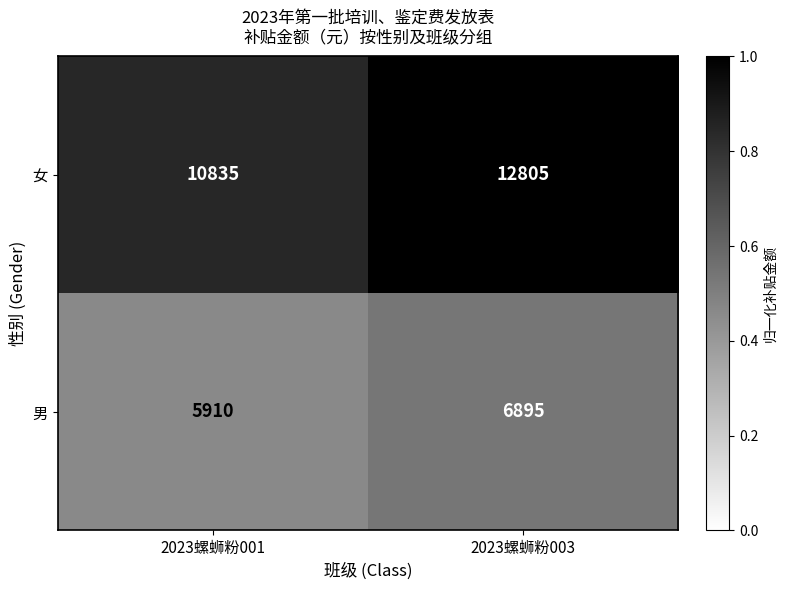

Rank the series by their maximum value, from lowest to highest.

男, 女